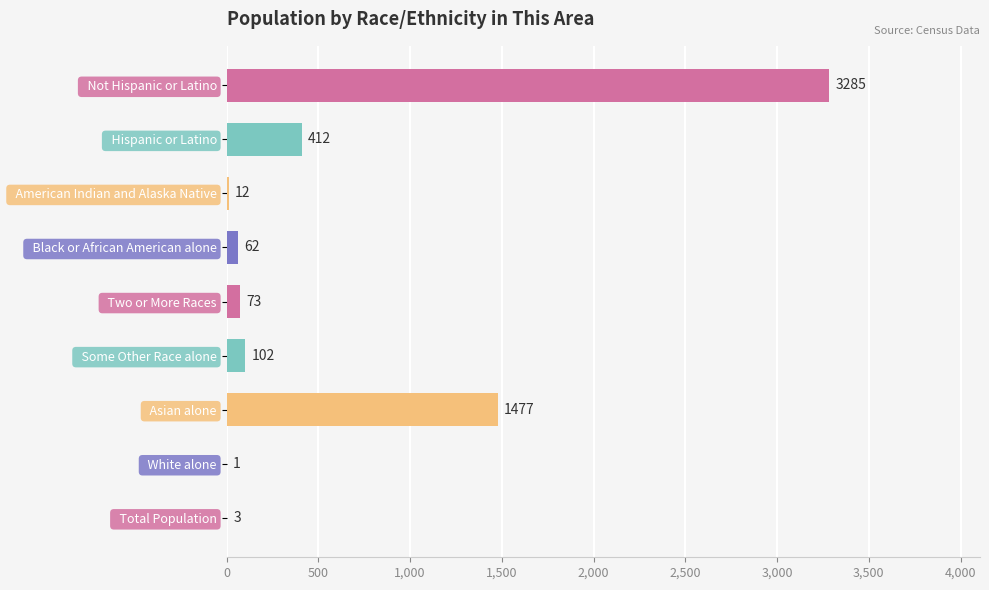

What value does the data have at   Two or More Races, to the nearest 50?

50